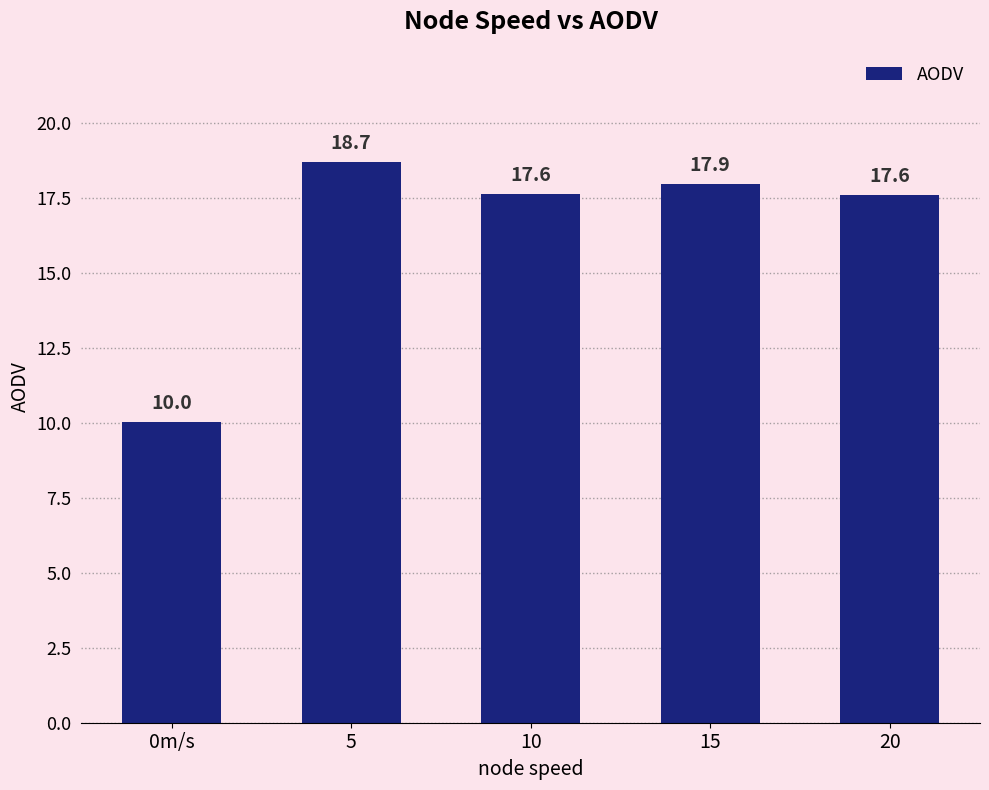

Is it true that the value at 0m/s is 10.0?

True